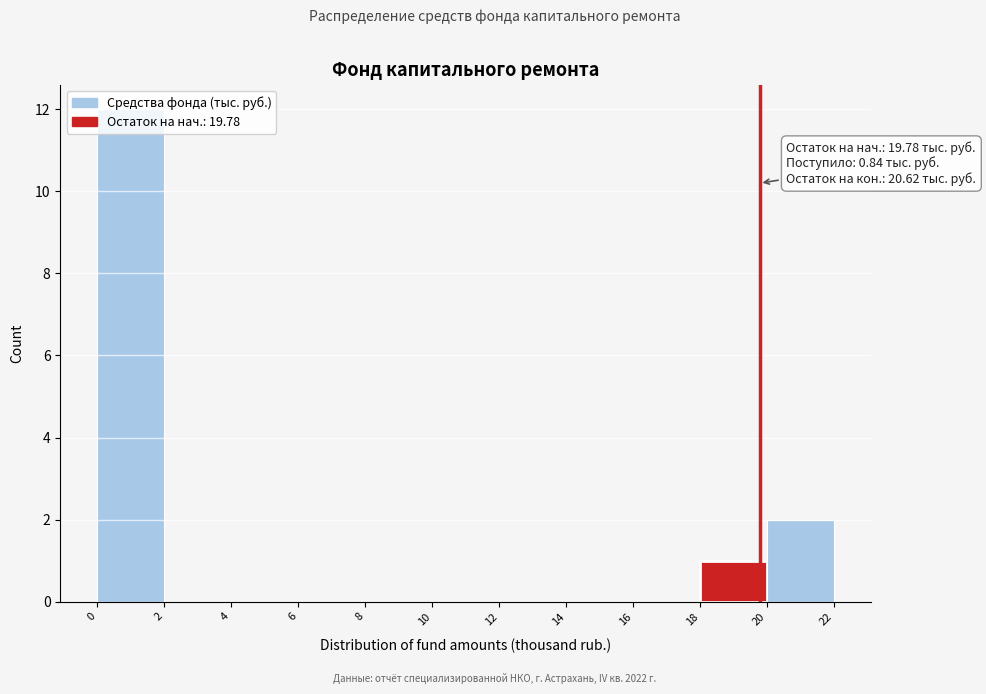

Over which range of the x-axis is the bar tallest?

0 to 2